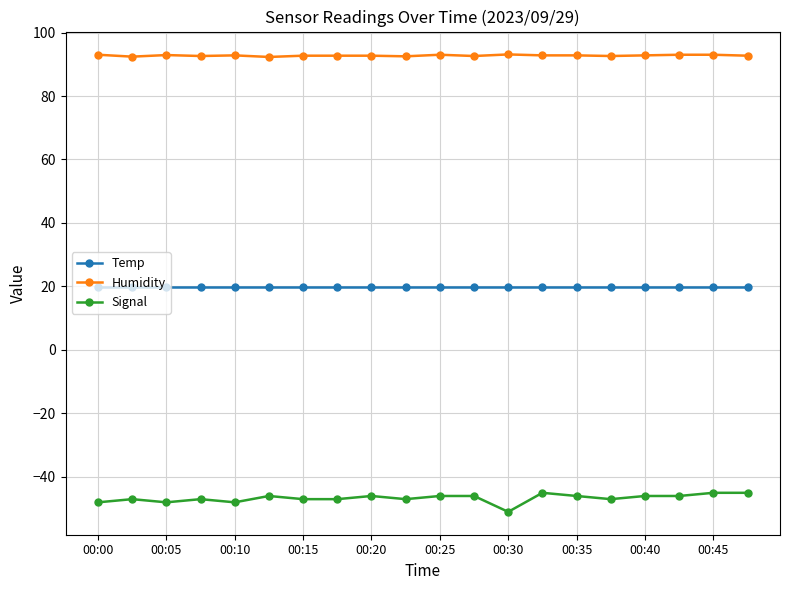

List the series in order of their overall mean, lowest first.

Signal, Temp, Humidity